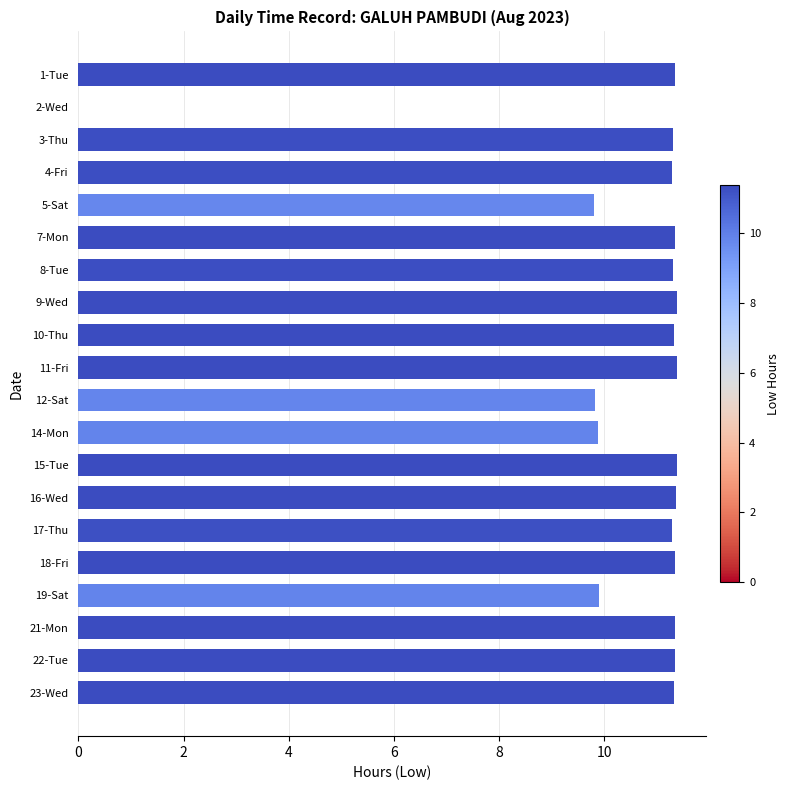

How many data points are above 11?

15